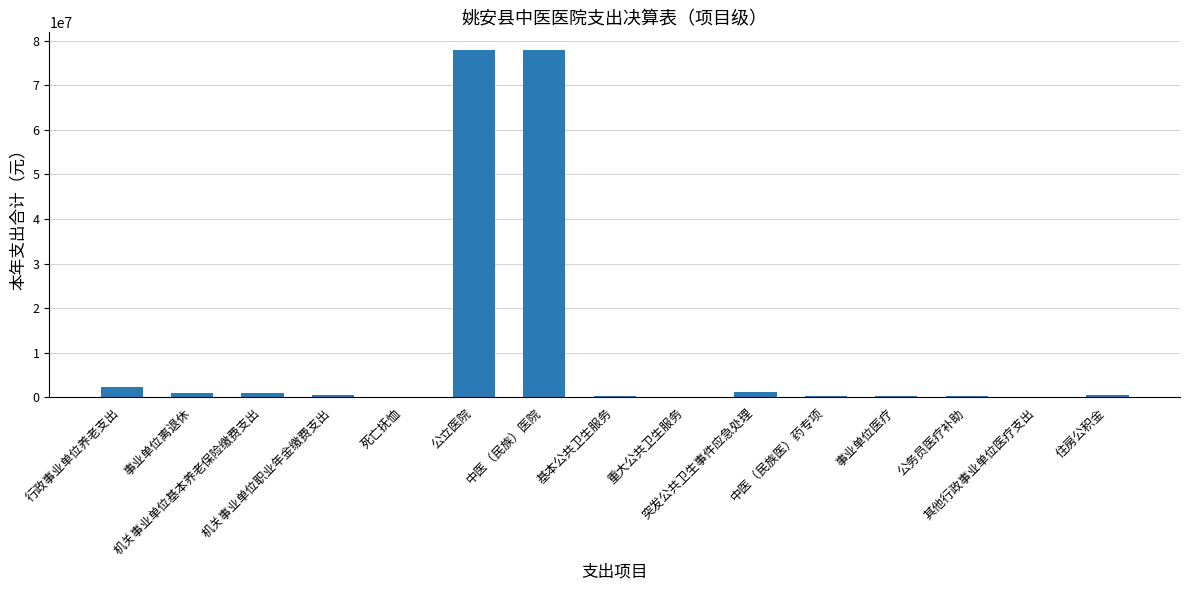

Are the bars horizontal?

No